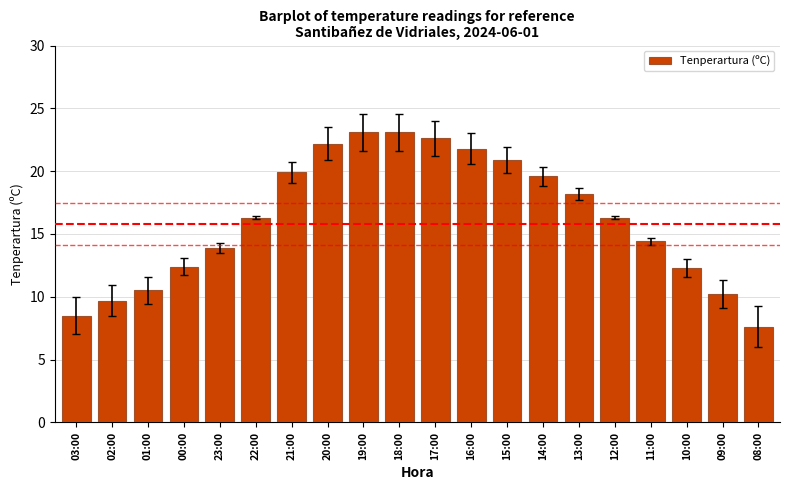

What is the average value?

16.2